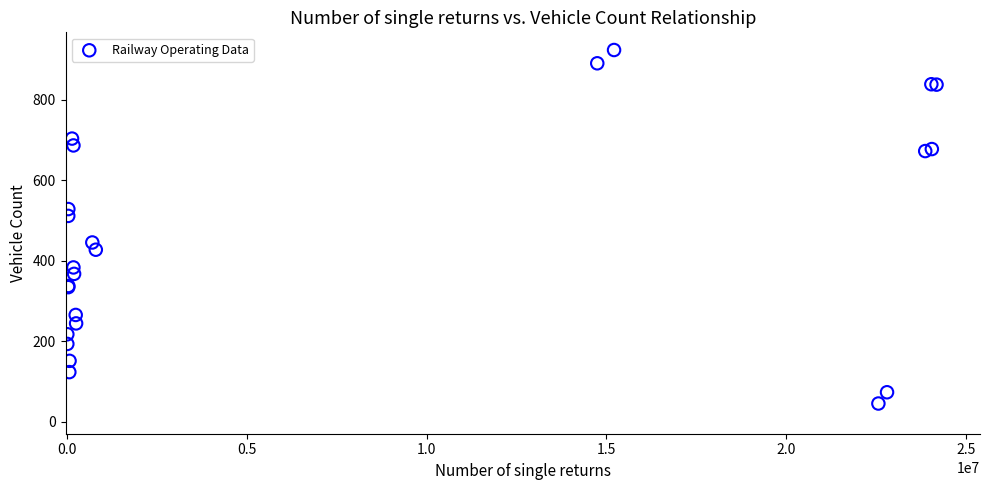

What Y value in the scatter plot is closest to 484?

511